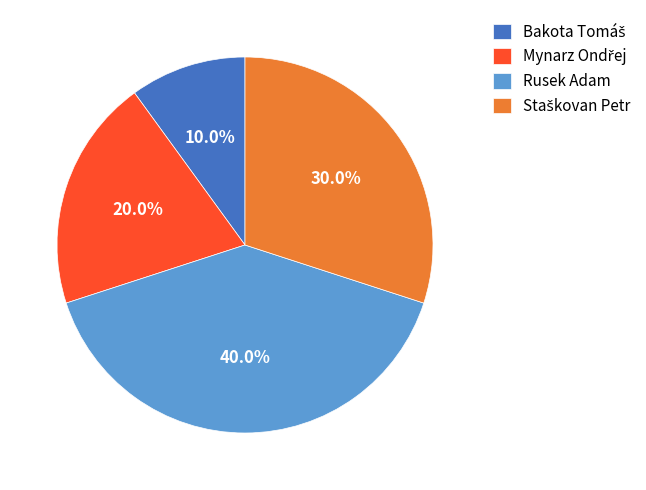

To the nearest percent, what percentage of the pie is Rusek Adam?

40%